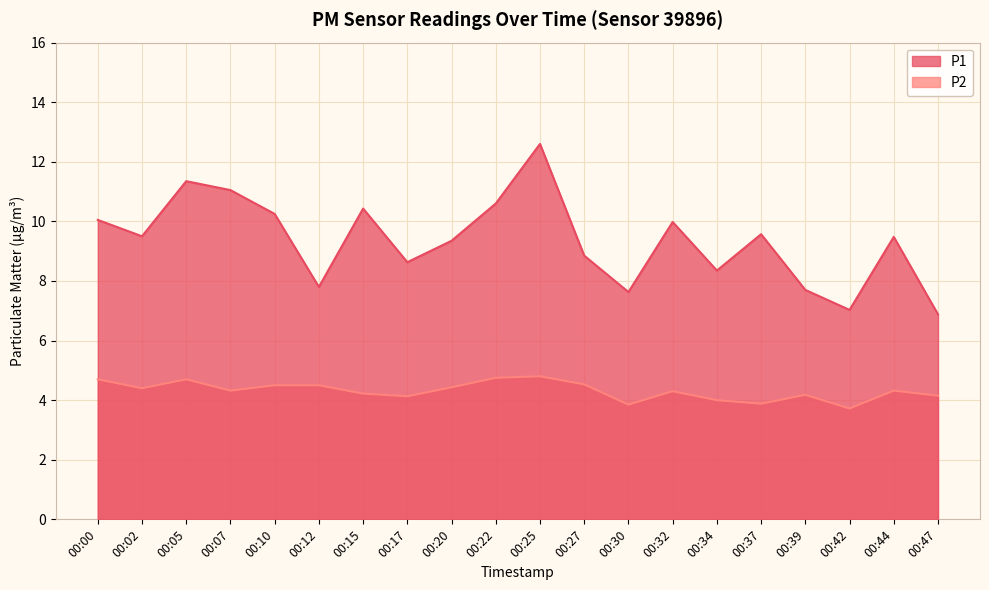

Where is the first local minimum for P1?

00:02